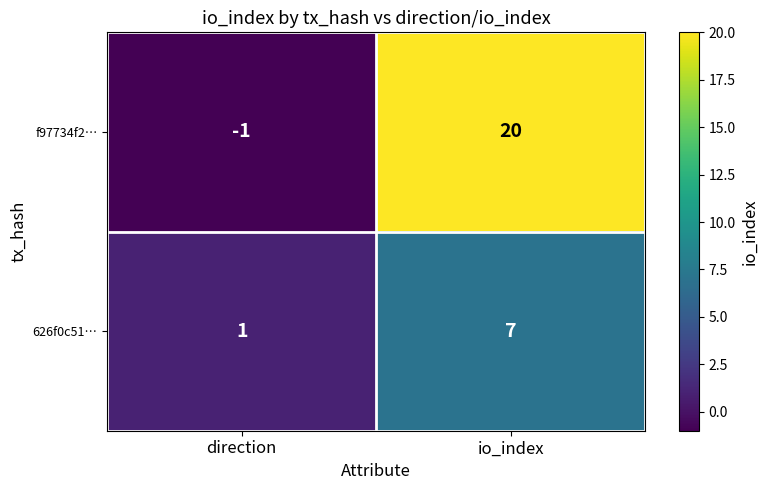

At direction, list the series in order from smallest to largest.

f97734f2…, 626f0c51…